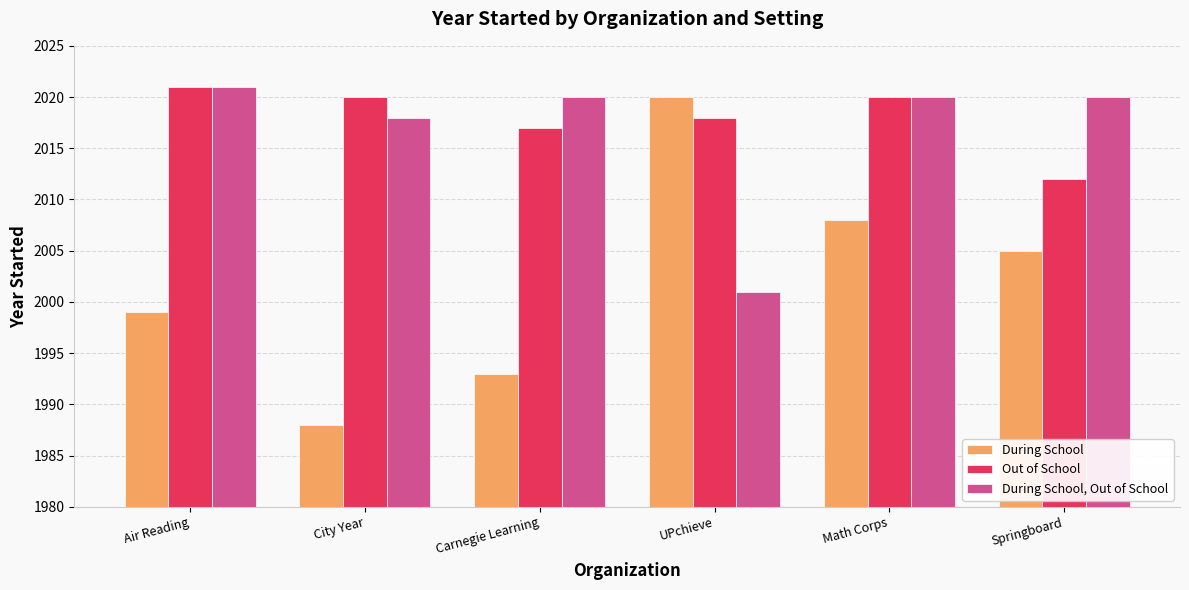

Which category has the highest value in the During School series?

UPchieve